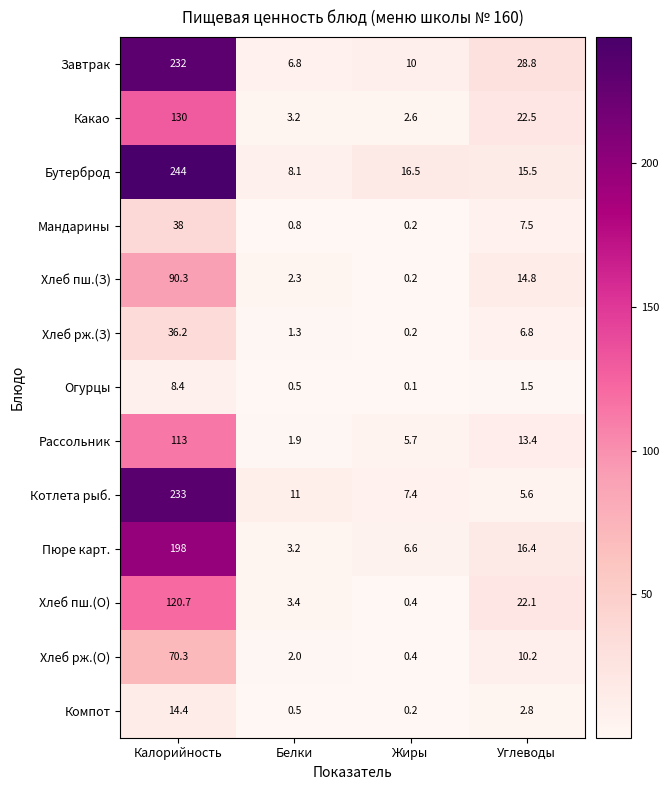

What is the highest value of the Хлеб рж.(О) series?

70.3